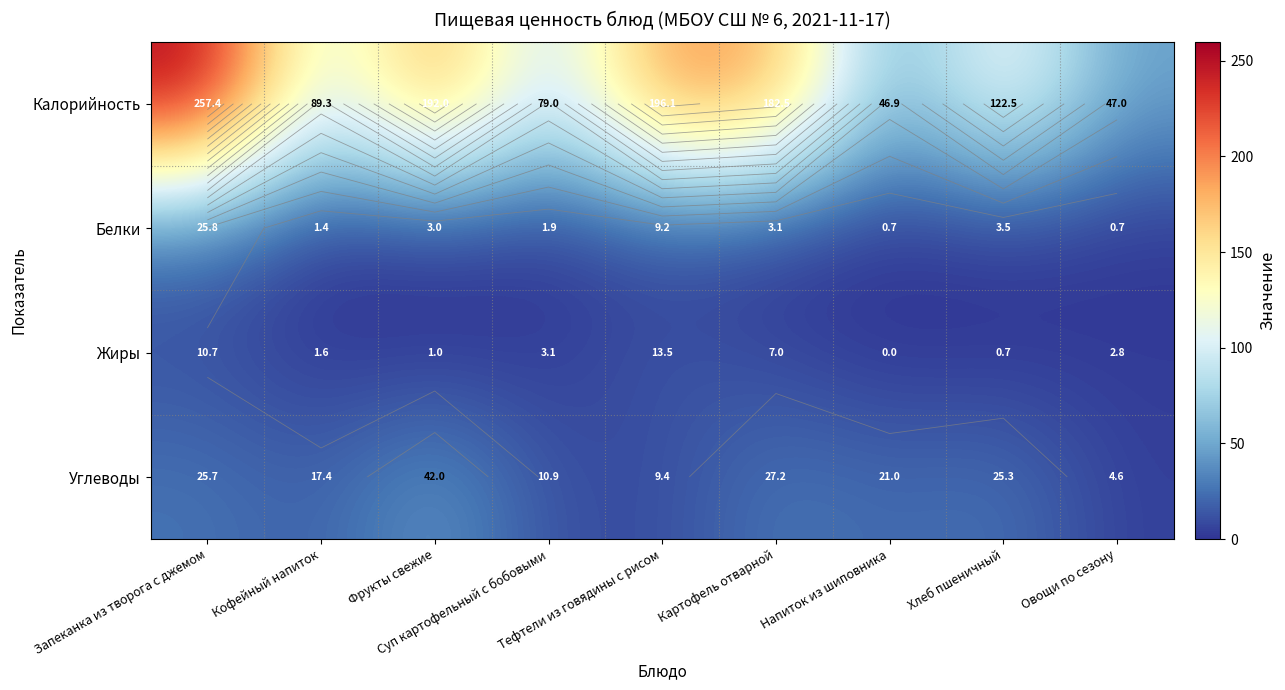

At which label does Белки first exceed 3?

Запеканка из творога с джемом